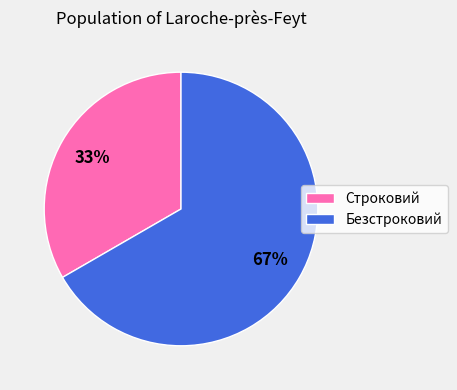

Rank the categories by value from highest to lowest.

Безстроковий, Строковий